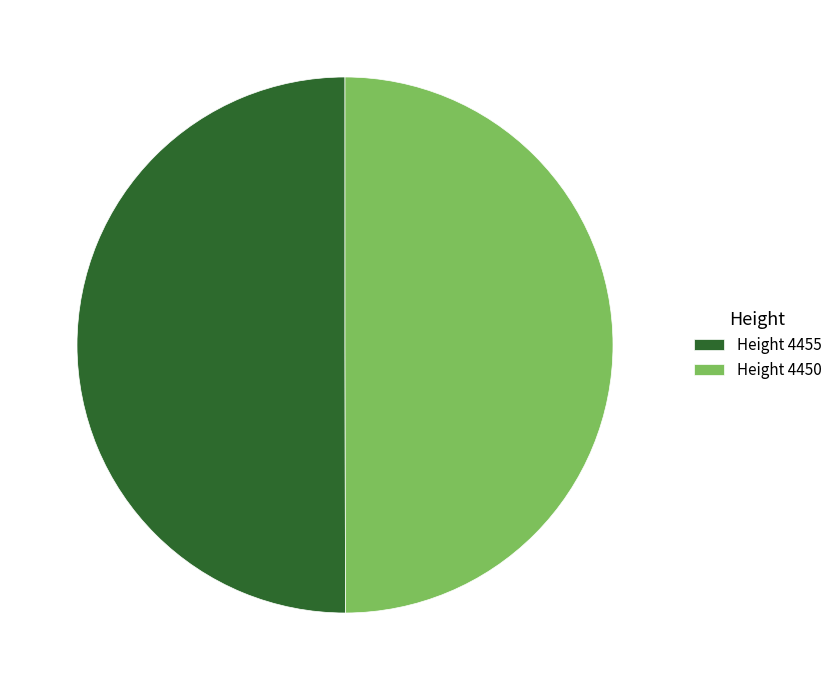

Combined, do Height 4455 and Height 4450 account for over 50%?

Yes